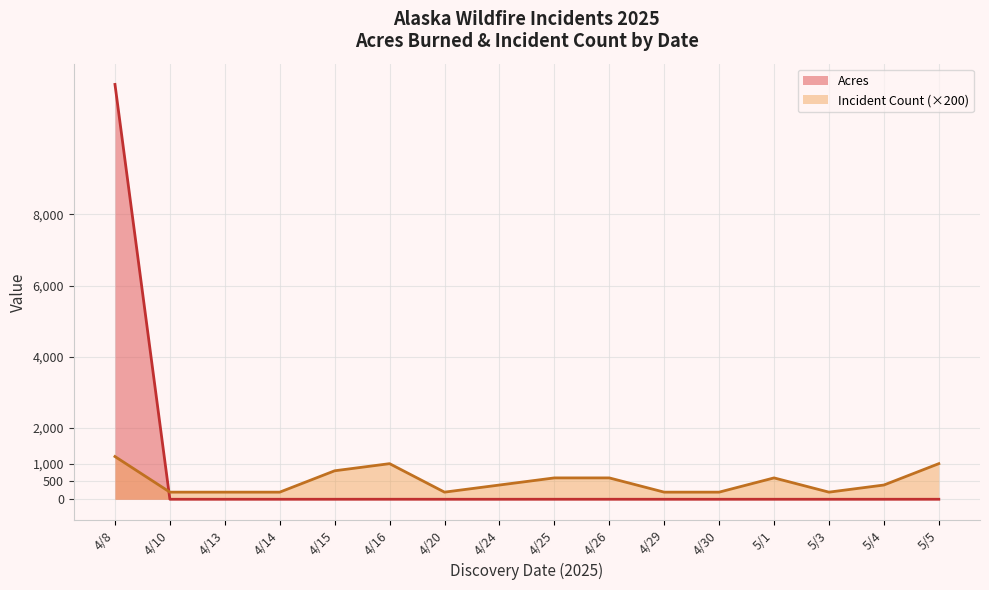

Which category has the highest value across all series?

4/8